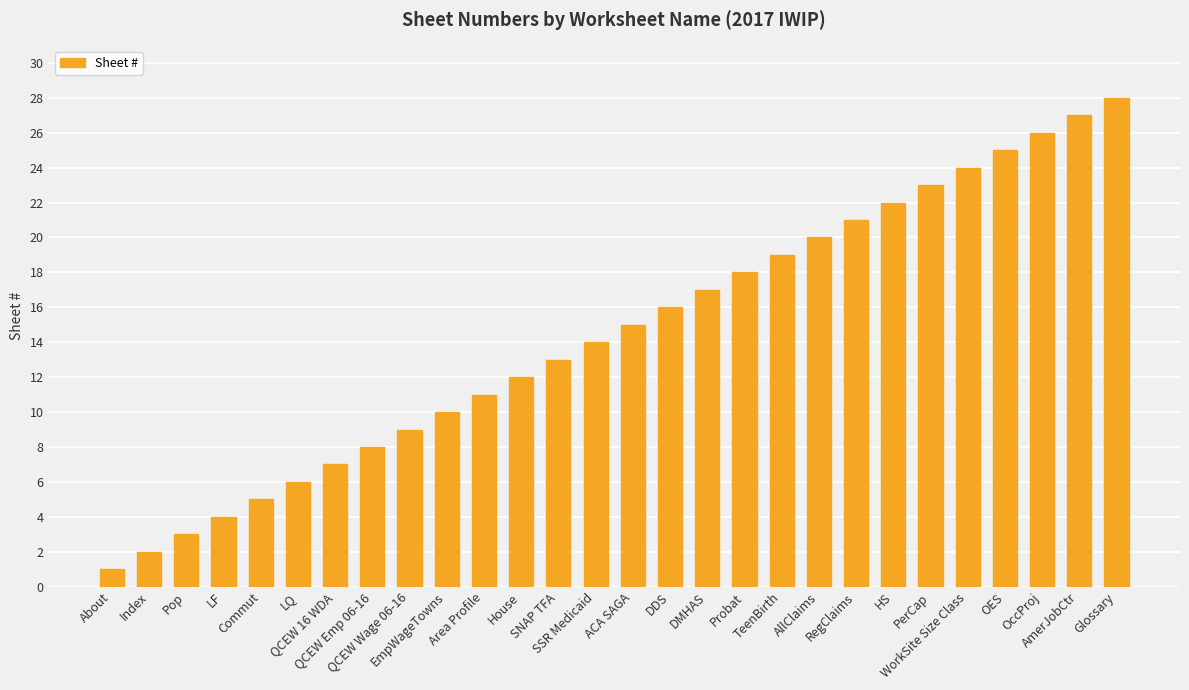

What is the difference between the values at QCEW Emp 06-16 and PerCap?

15